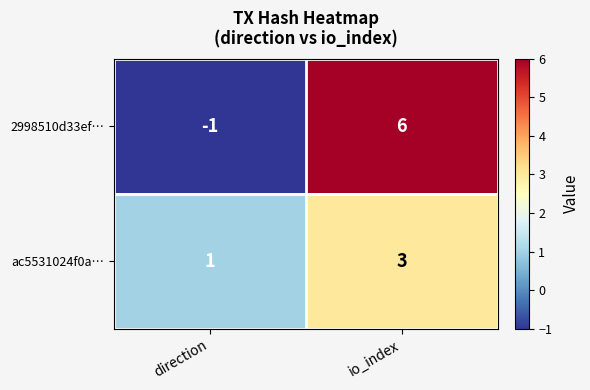

List the series in order of their peak value, highest first.

2998510d33ef…, ac5531024f0a…